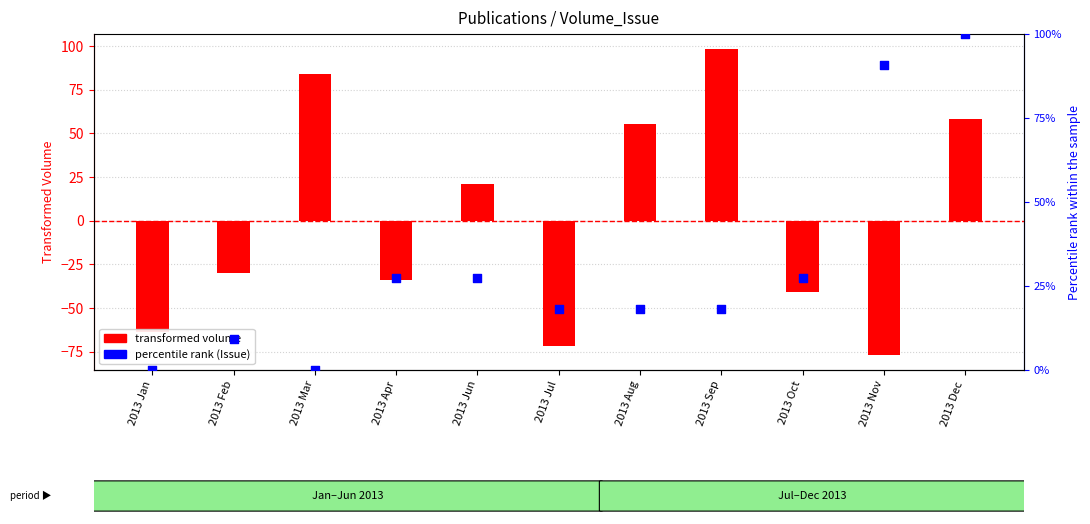

What are all the series names shown in the legend?

transformed volume, percentile rank (Issue)